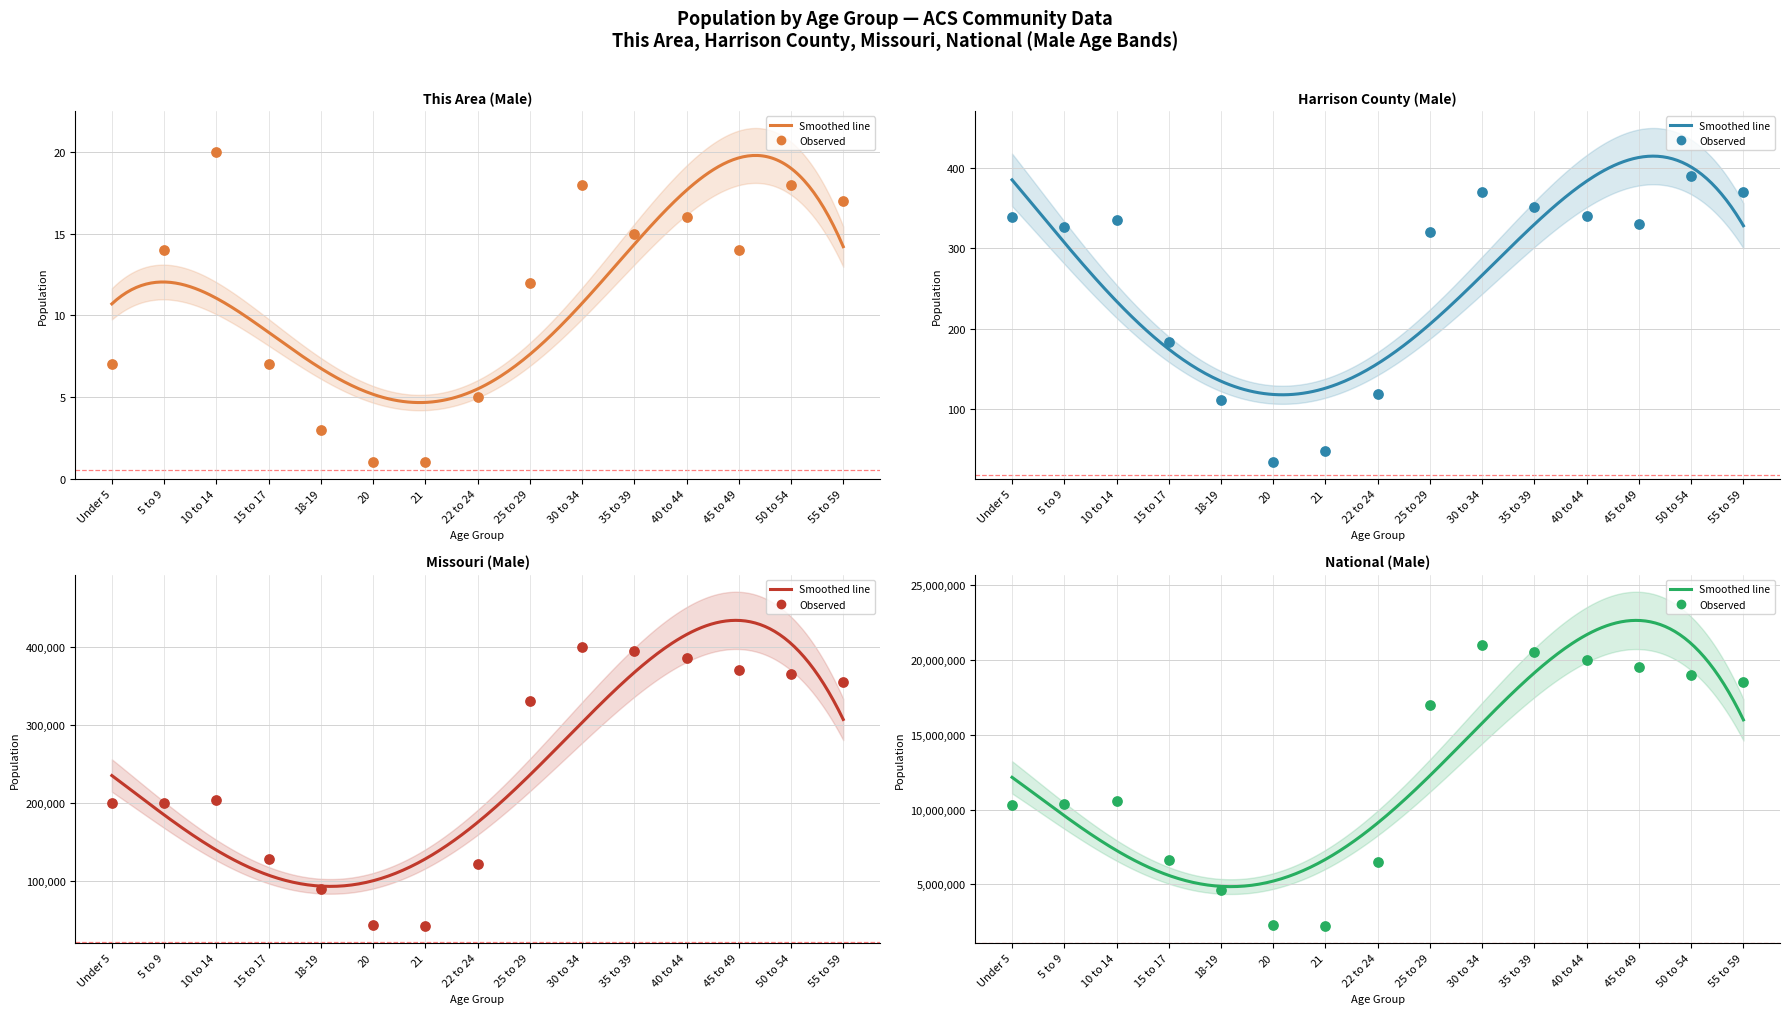

Which series reaches the minimum Y coordinate?

This Area (Male)